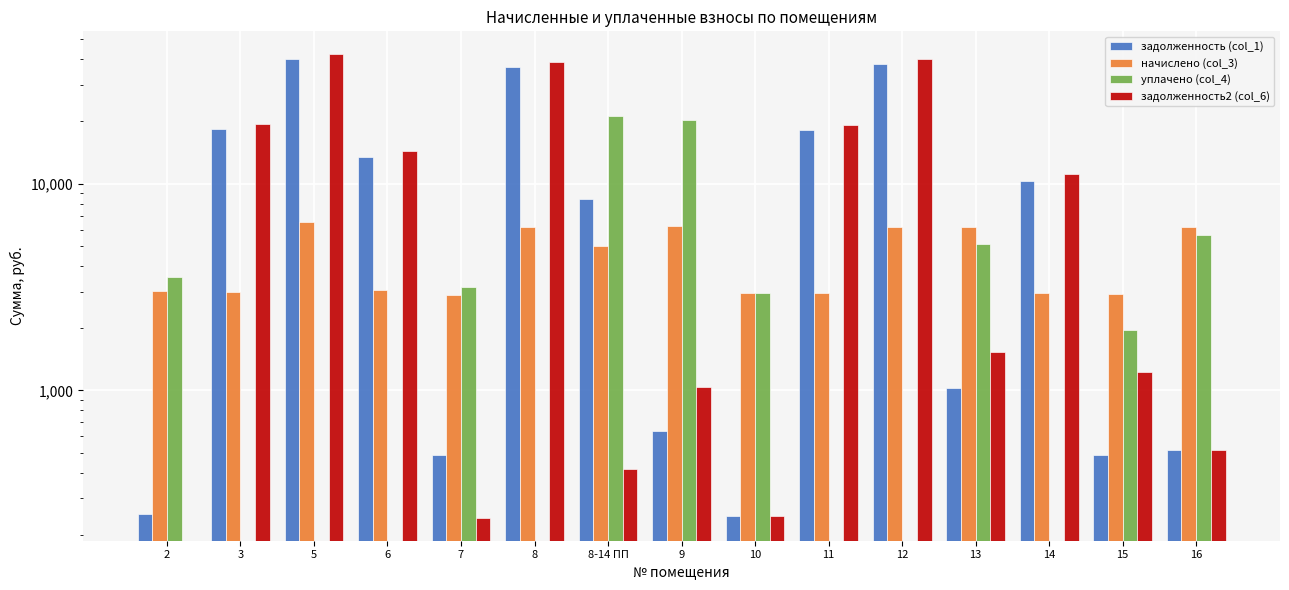

What is the difference between the highest and lowest values at 7?

2907.5